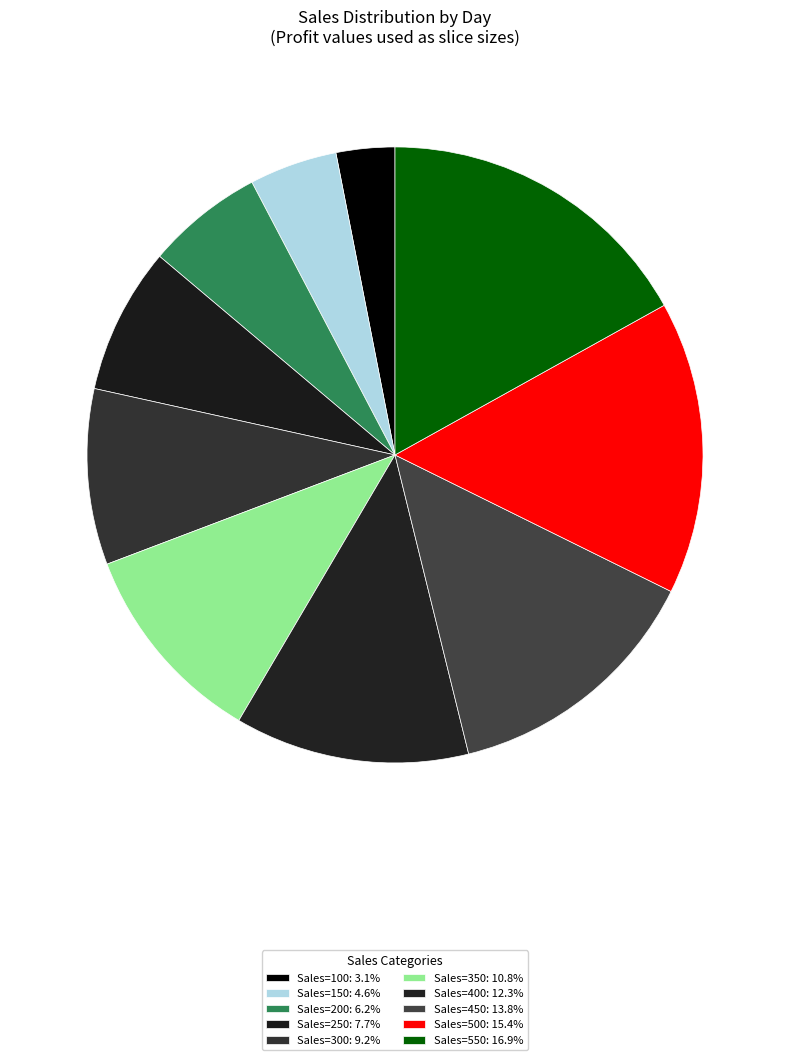

Which category has the biggest portion of the pie?

550